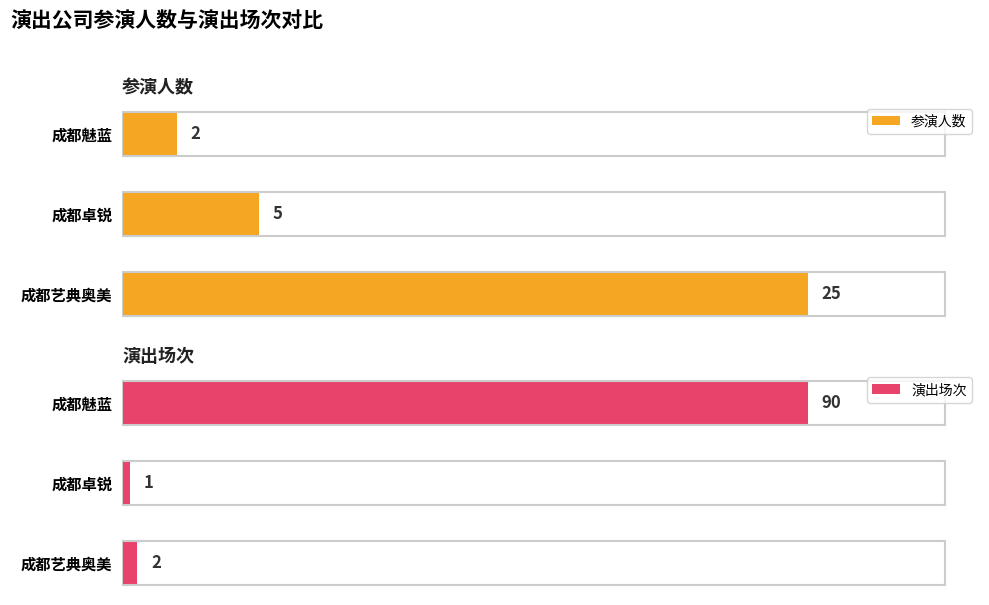

Reading right to left, list all the values displayed in this chart.

参演人数: 2	5	25
演出场次: 90	1	2